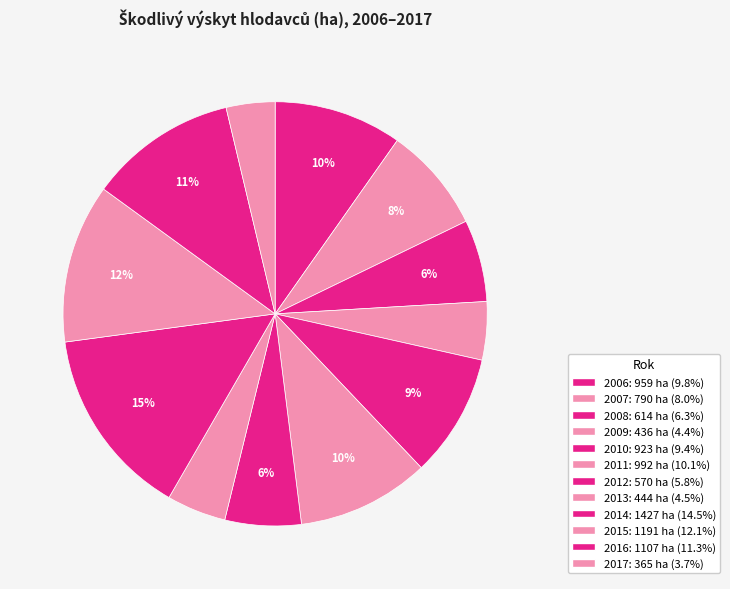

Does 2013 represent more than half of the total?

No